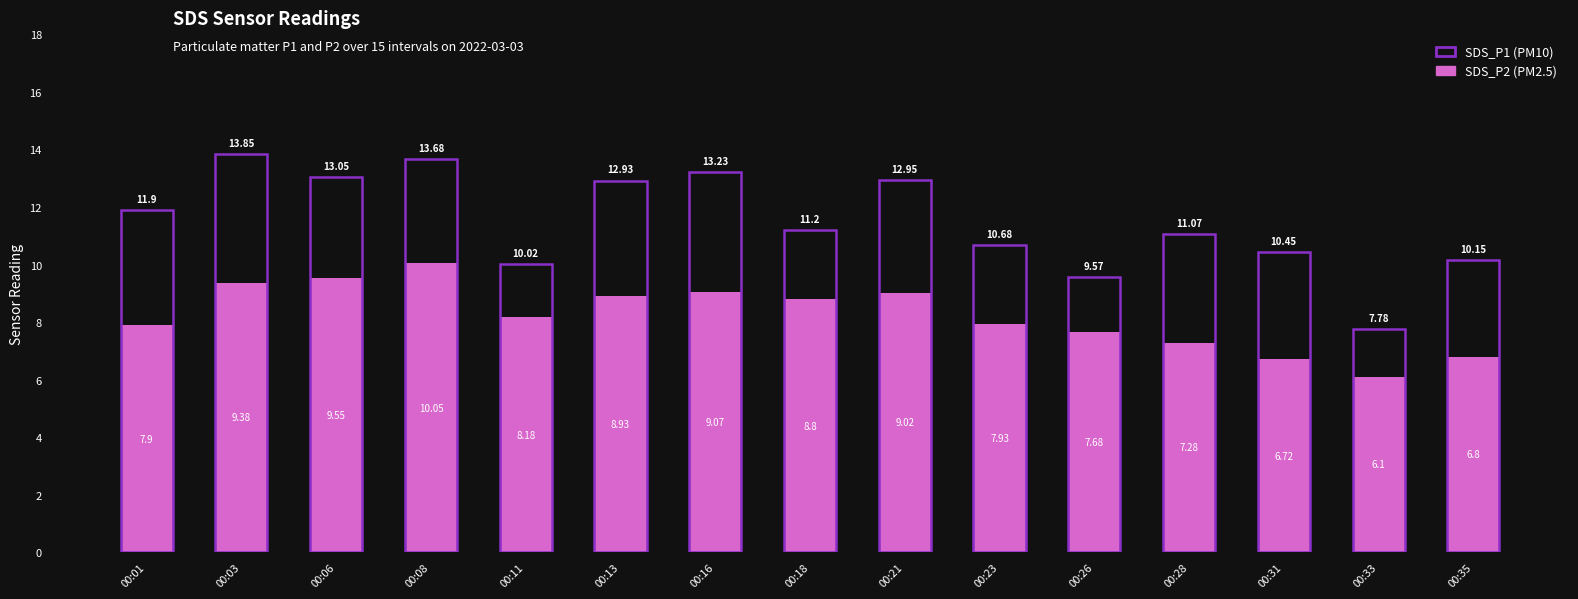

What is the smallest value displayed?

6.1